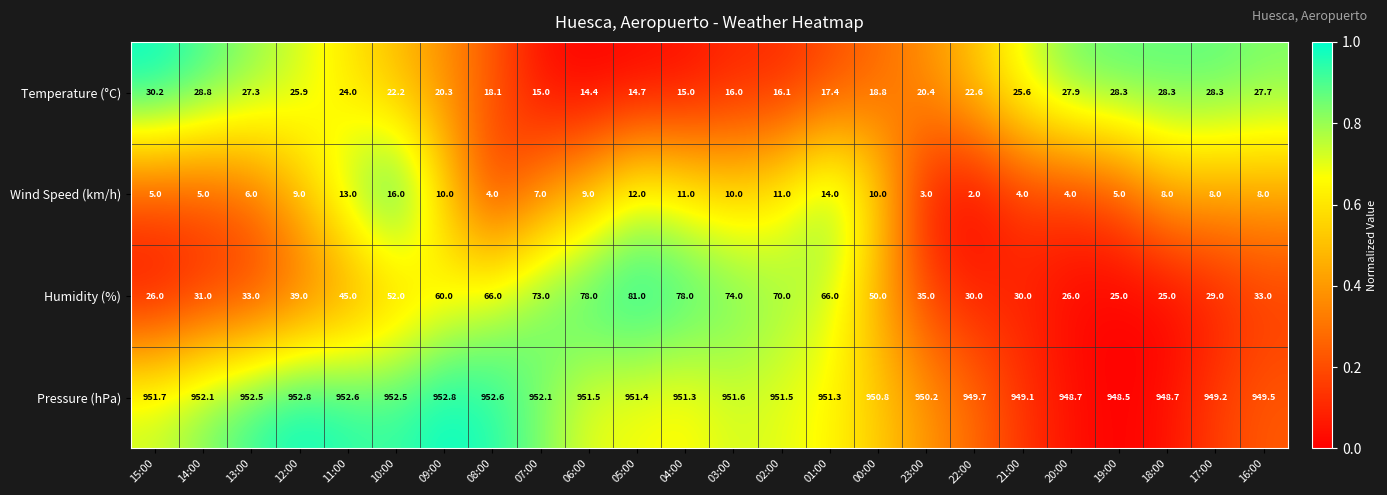

The Humidity (%) series shows 45.9 at 20:00. True or false?

False